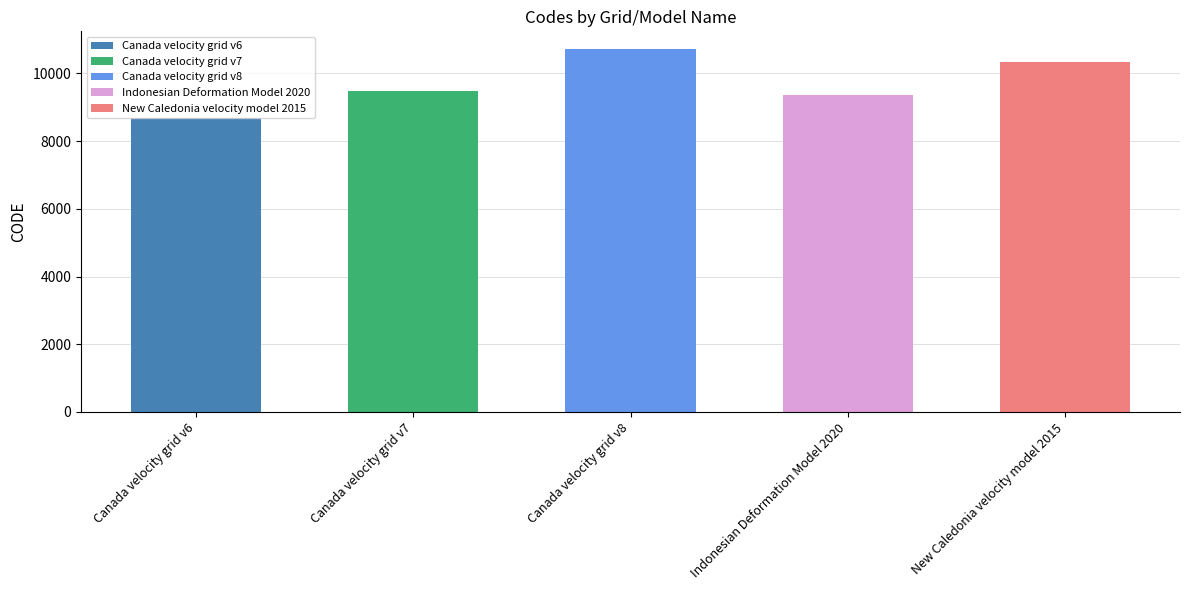

Reading left to right, extract all data points from this chart.

Canada velocity grid v6=8676	Canada velocity grid v7=9483	Canada velocity grid v8=10707	Indonesian Deformation Model 2020=9375	New Caledonia velocity model 2015=10323